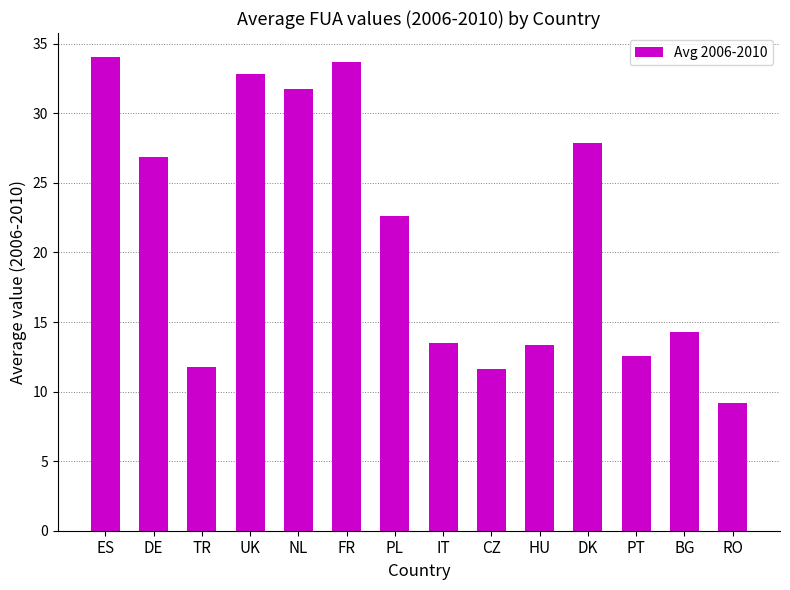

What is the greatest value displayed?

34.1